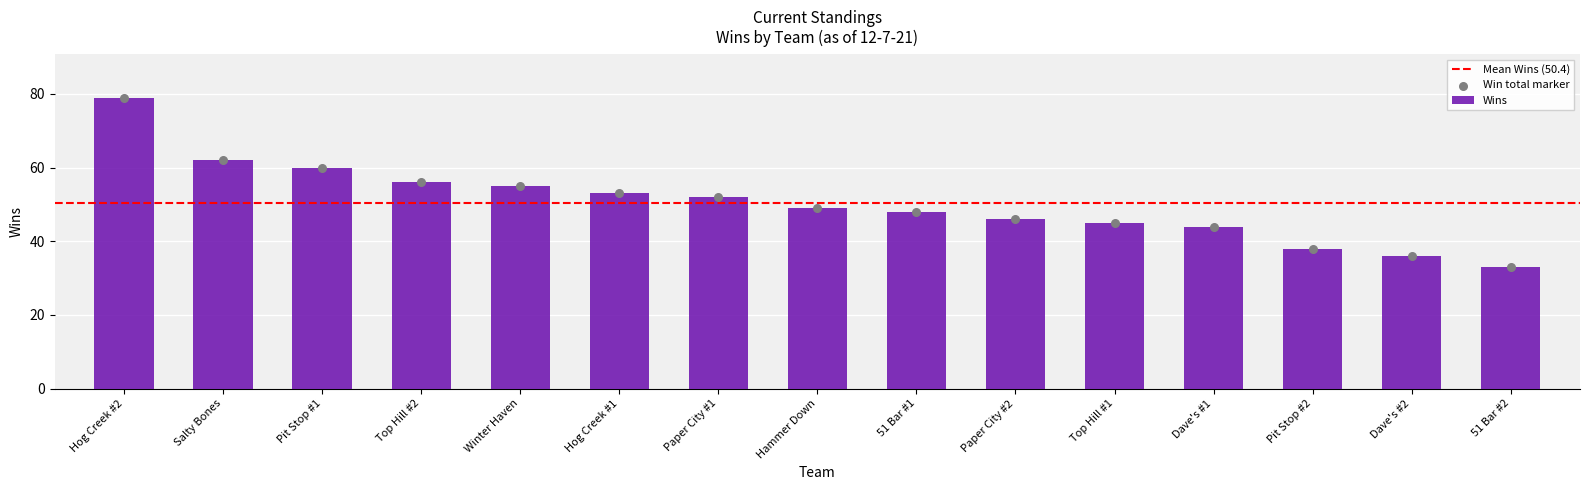

Approximately how many times larger is the value at Dave's #1 compared to Salty Bones?

0.7